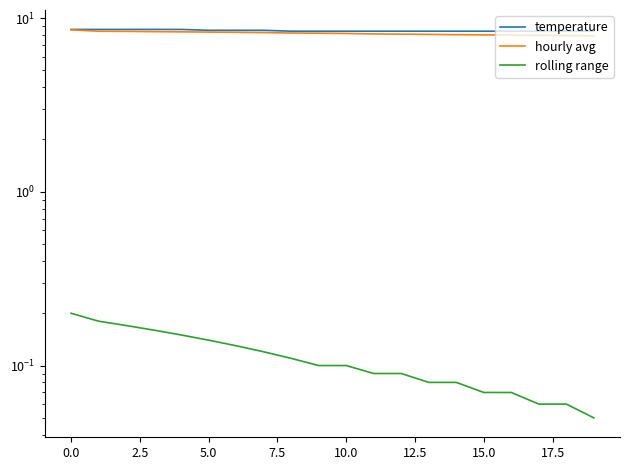

The temperature series shows 8.4 at 13. True or false?

True